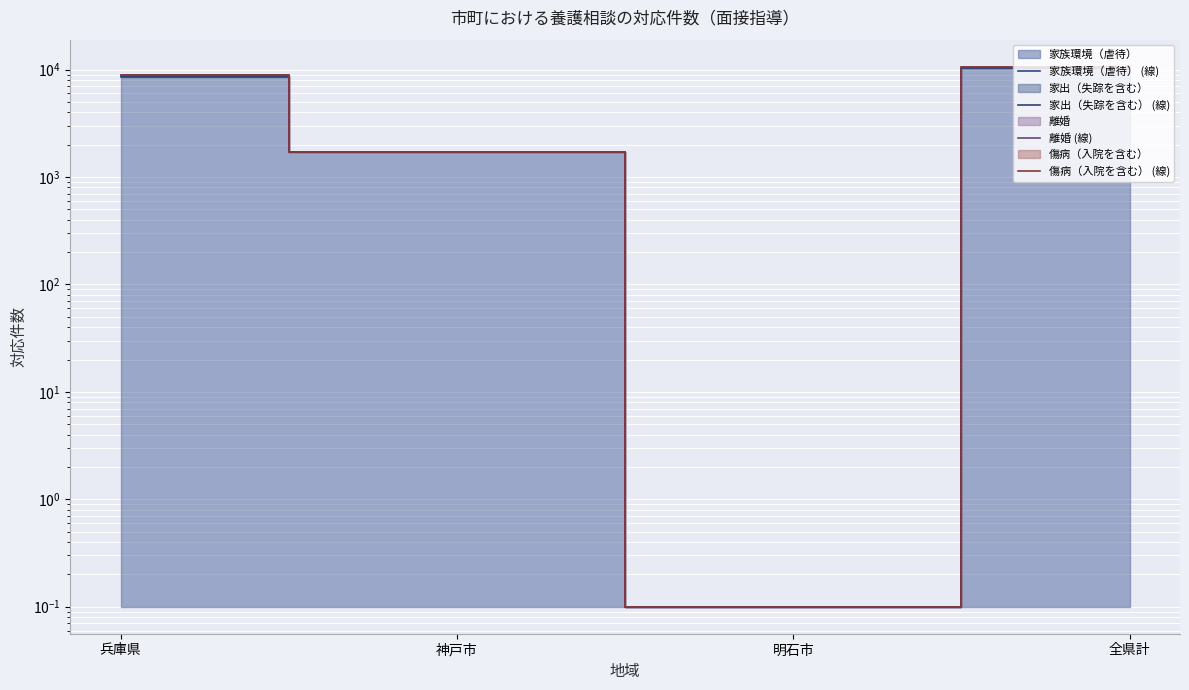

True or false: 傷病（入院を含む） (線) has a value of 3692.1 at 兵庫県.

False